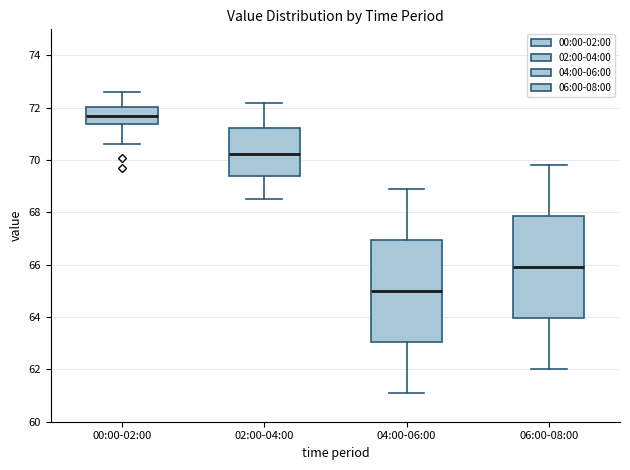

Reading left to right, transcribe this box plot: for each box, give where its median line is, the range the box spans, and where its two whiskers end, as read against the y-axis. The values are not printed on the chart, so give them approximately, as read against the axis.

00:00-02:00: median 71.8, box 71.4 to 72.0, whiskers 70.6 to 72.6
02:00-04:00: median 70.2, box 69.4 to 71.2, whiskers 68.6 to 72.2
04:00-06:00: median 65.0, box 63.0 to 67.0, whiskers 61.2 to 69.0
06:00-08:00: median 66.0, box 64.0 to 67.8, whiskers 62.0 to 69.8